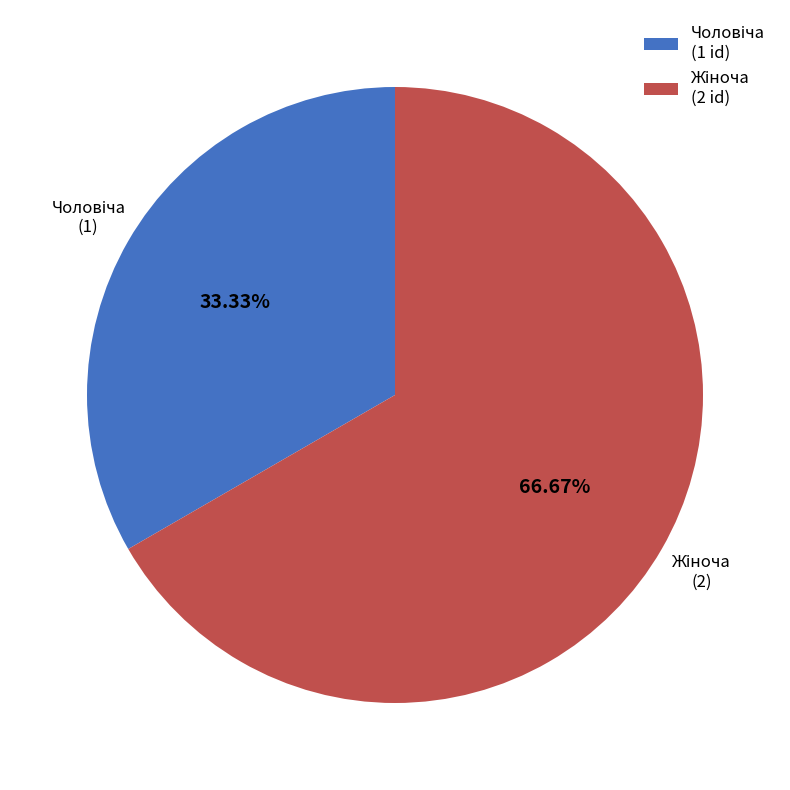

Is there a majority slice in this chart?

Yes